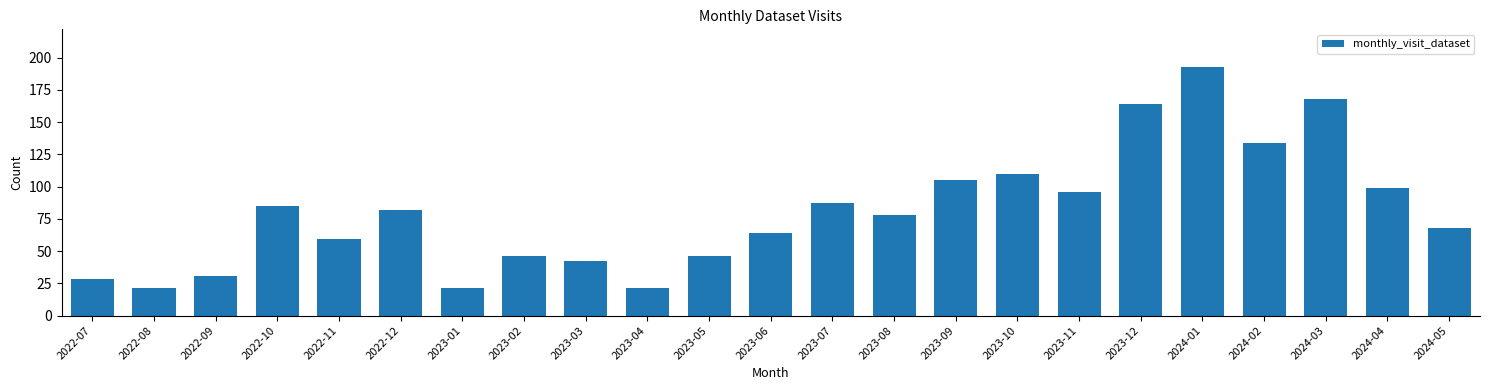

Reading left to right, list all the values displayed in this chart.

28	21	31	85	59	82	21	46	42	21	46	64	87	78	105	110	96	164	193	134	168	99	68